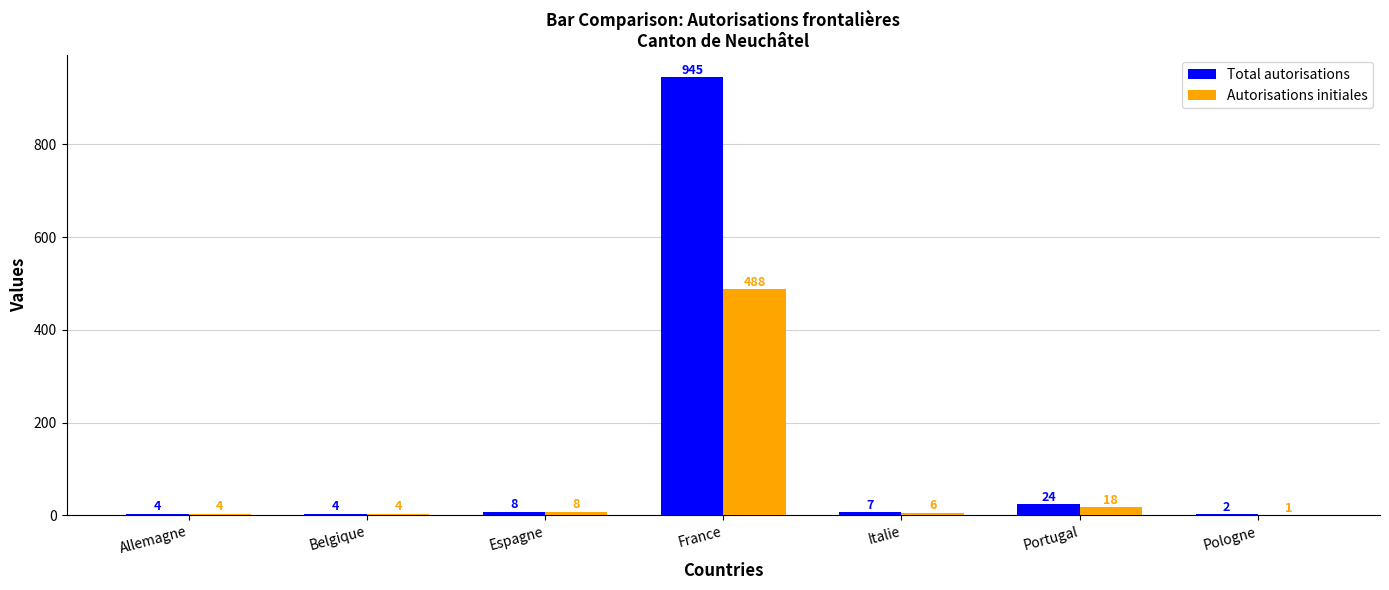

How many distinct data groups are displayed?

2